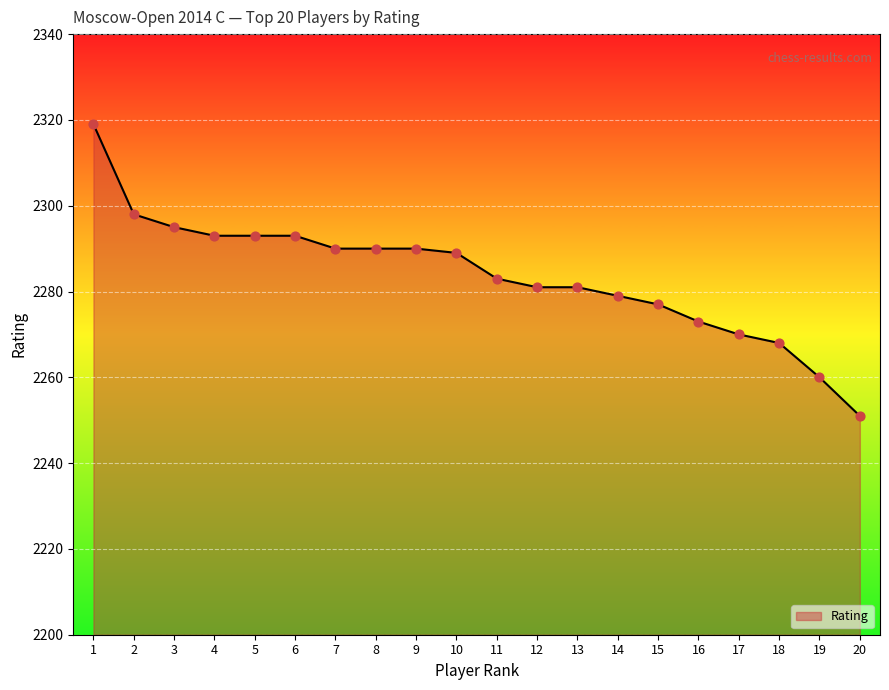

What is the ratio of the value at 15 to the value at 8?

1.0